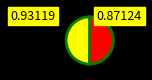

How many segments does this pie chart have?

2